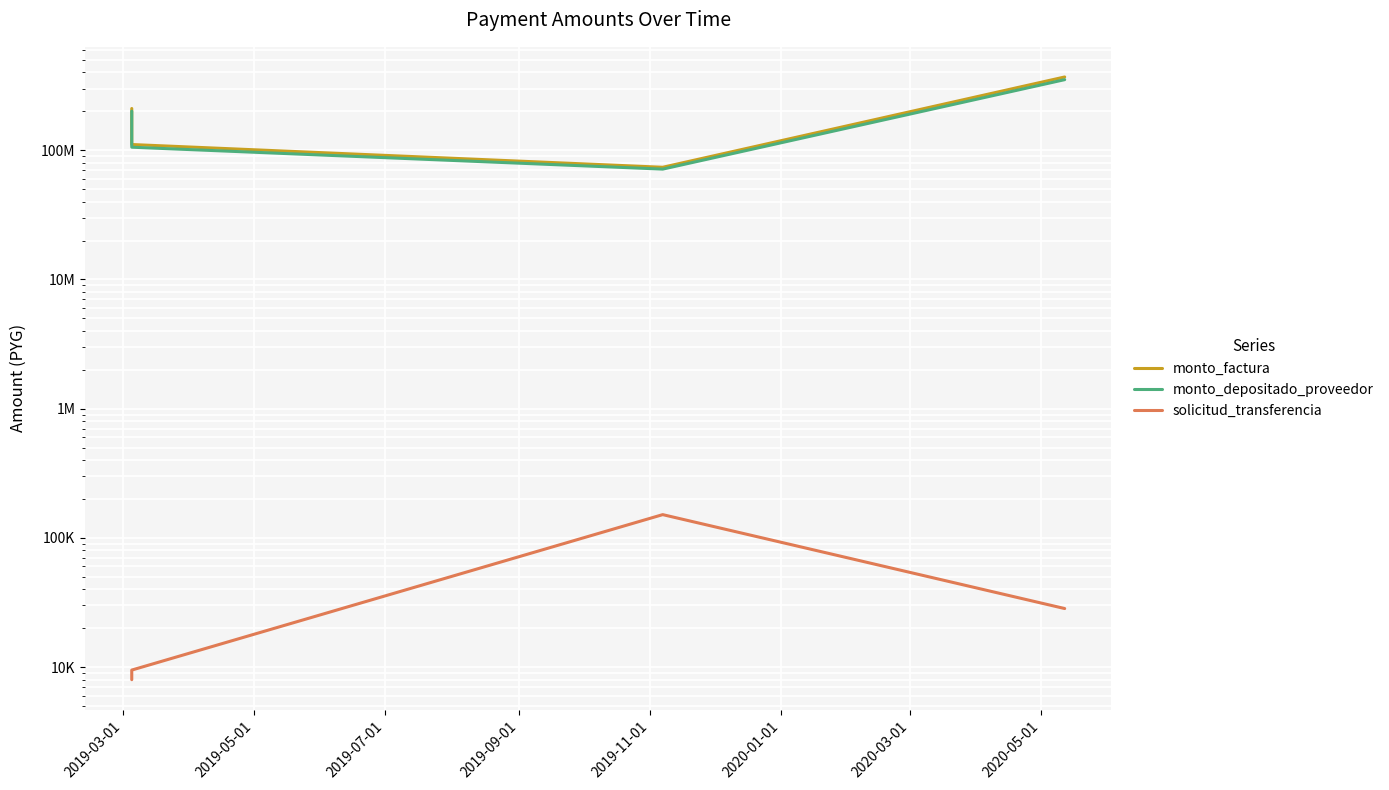

How many lines are shown in the chart?

3